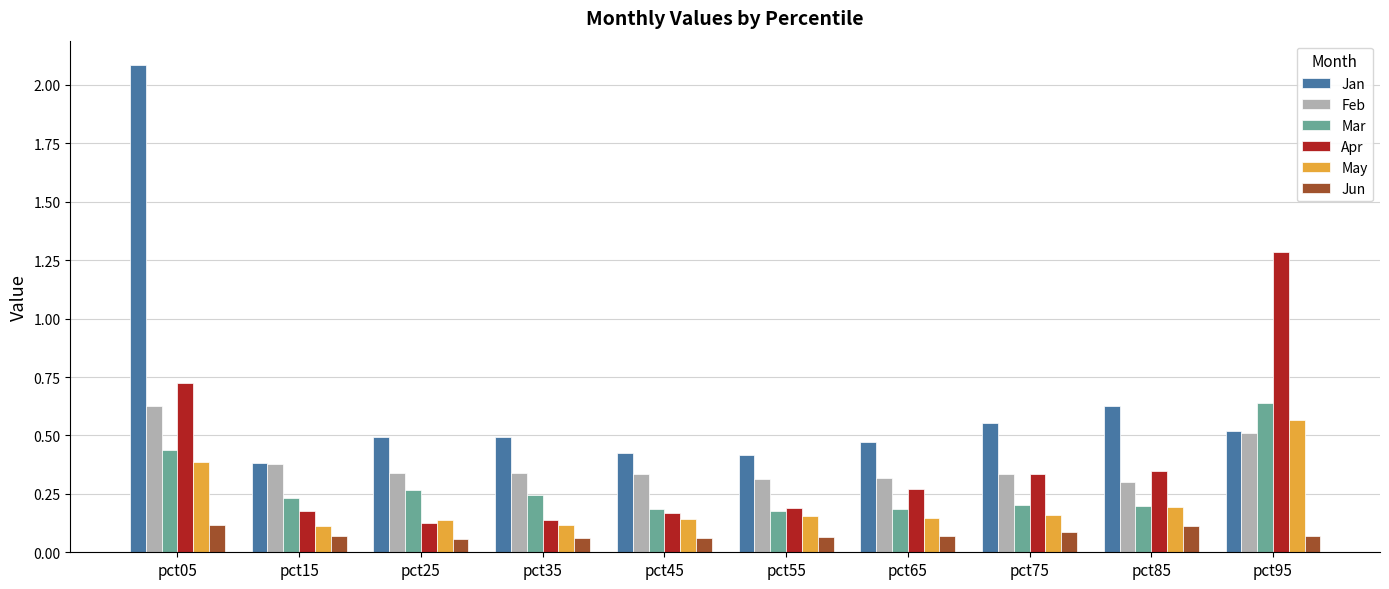

What is the sum of the May values at pct05 and pct95?

1.0